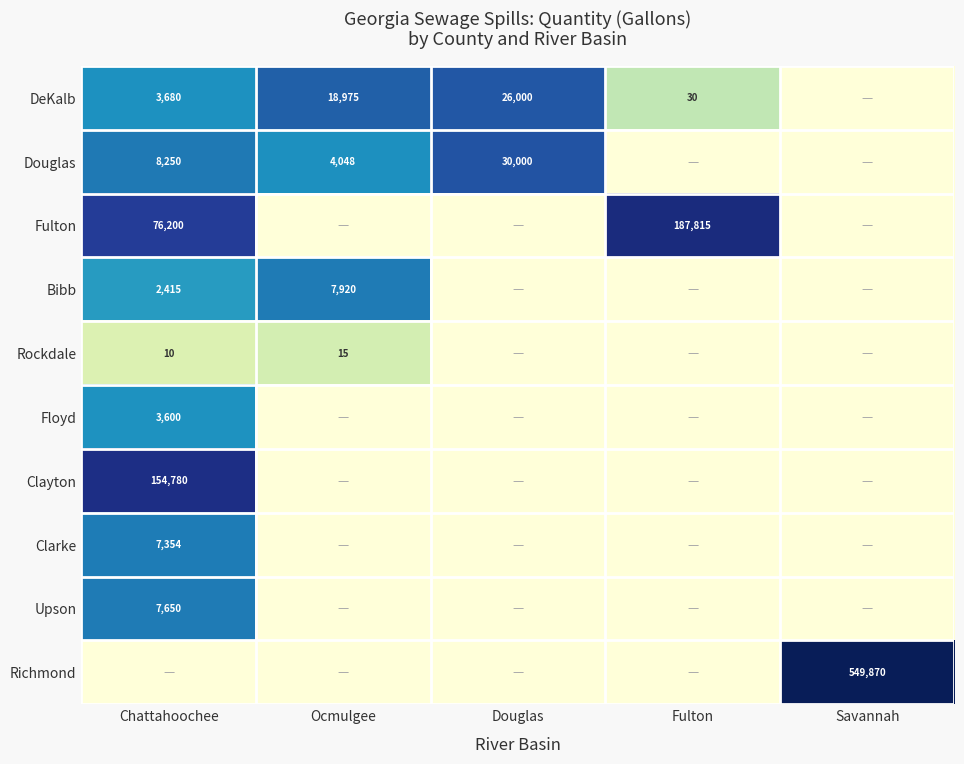

What is the sum of the DeKalb values at Ocmulgee and Douglas?

44975